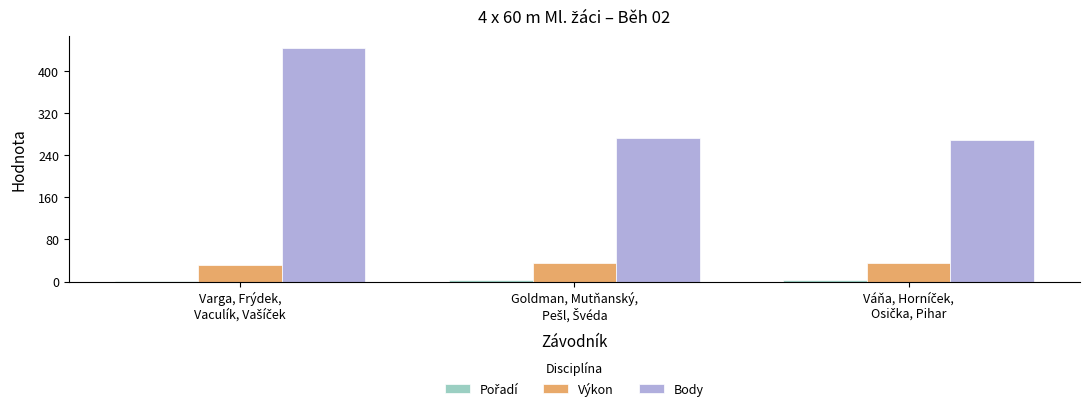

What is the sum of all Výkon values?

102.2